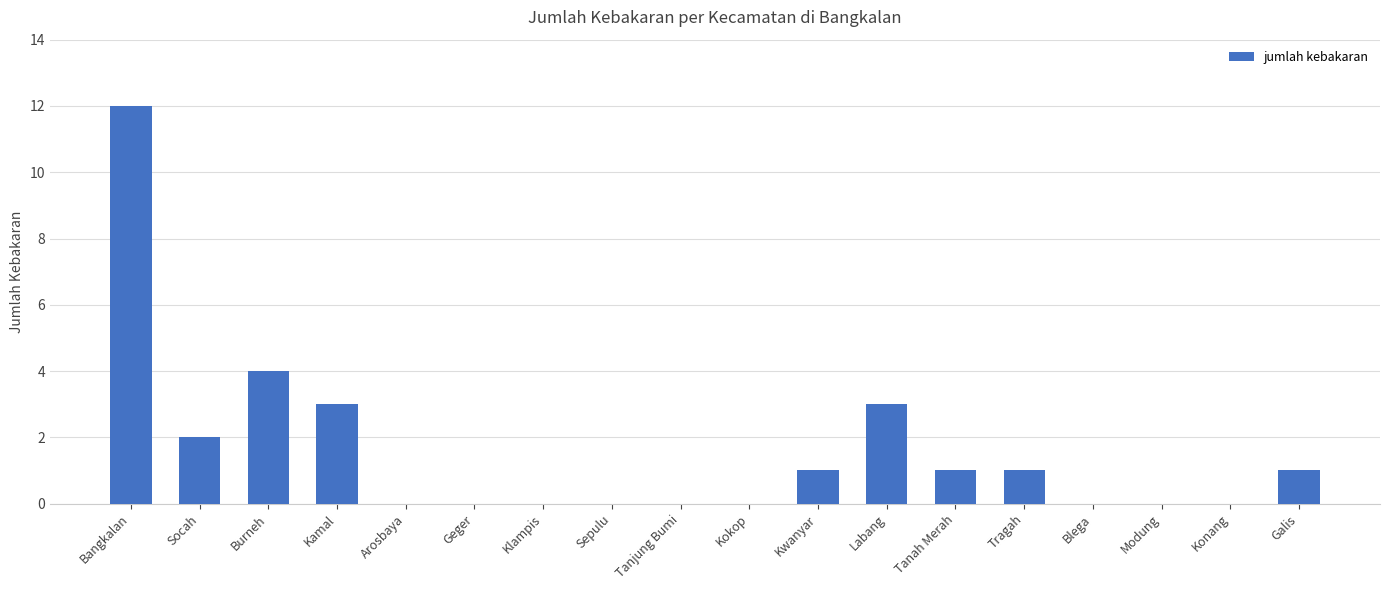

Where is the data nearest to the value 6?

Burneh